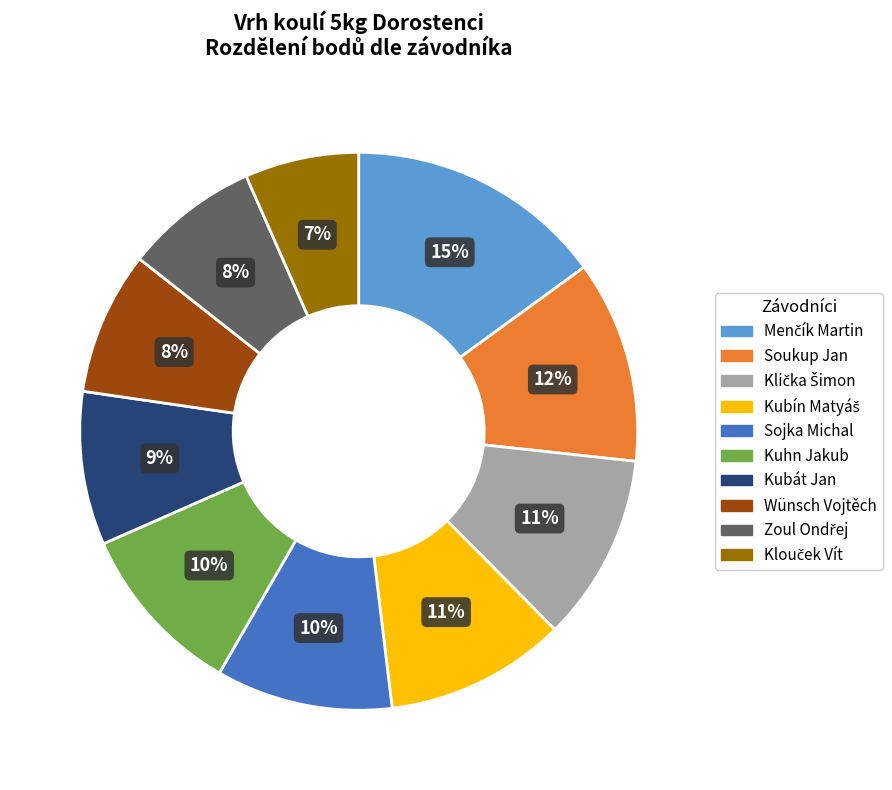

To the nearest percent, what is the difference between the largest and smallest slice percentages?

8%